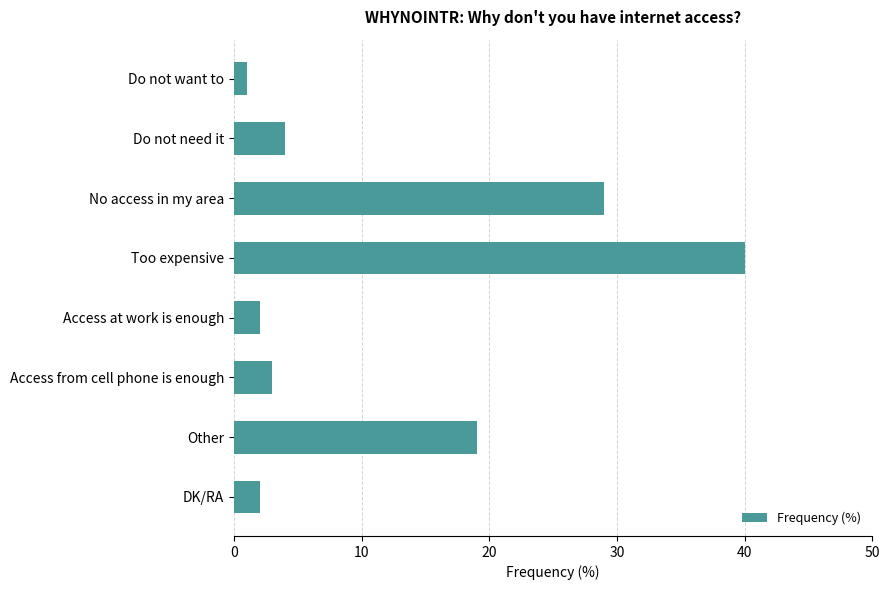

How many categories are shown in the chart?

8